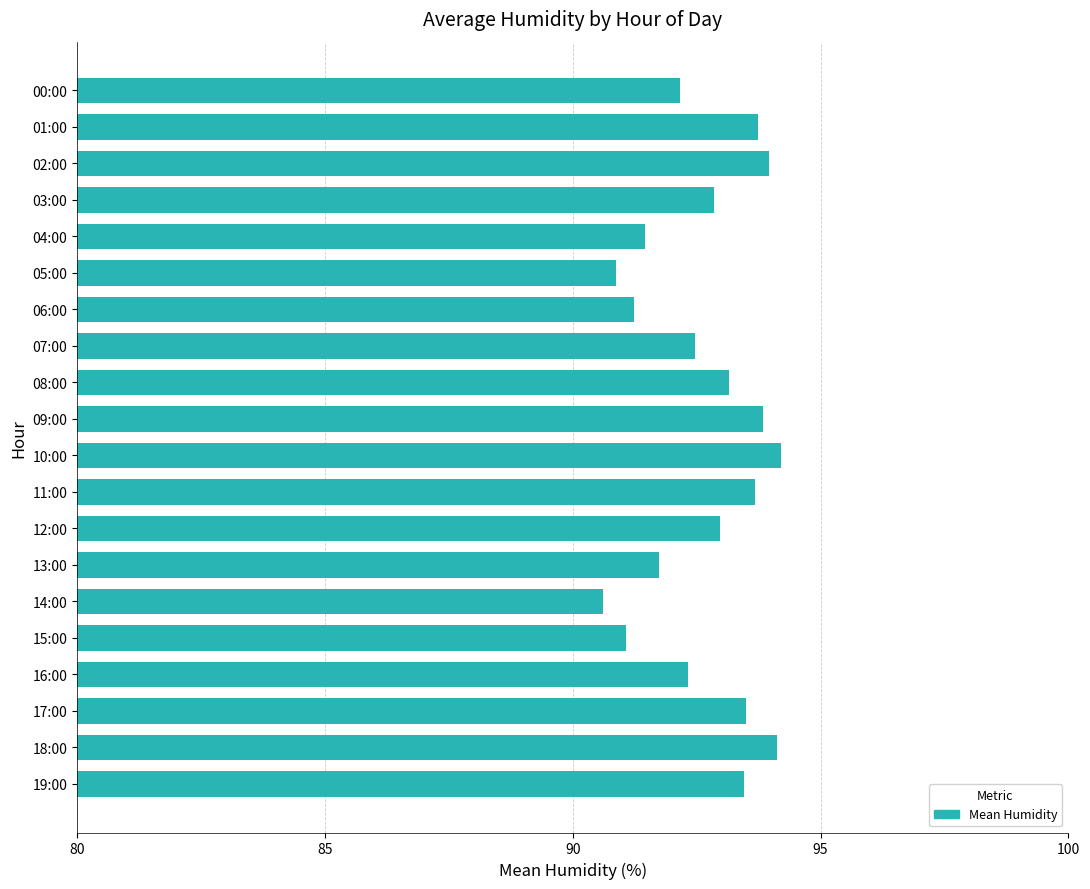

What is the difference between the values at 11:00 and 04:00?

2.2